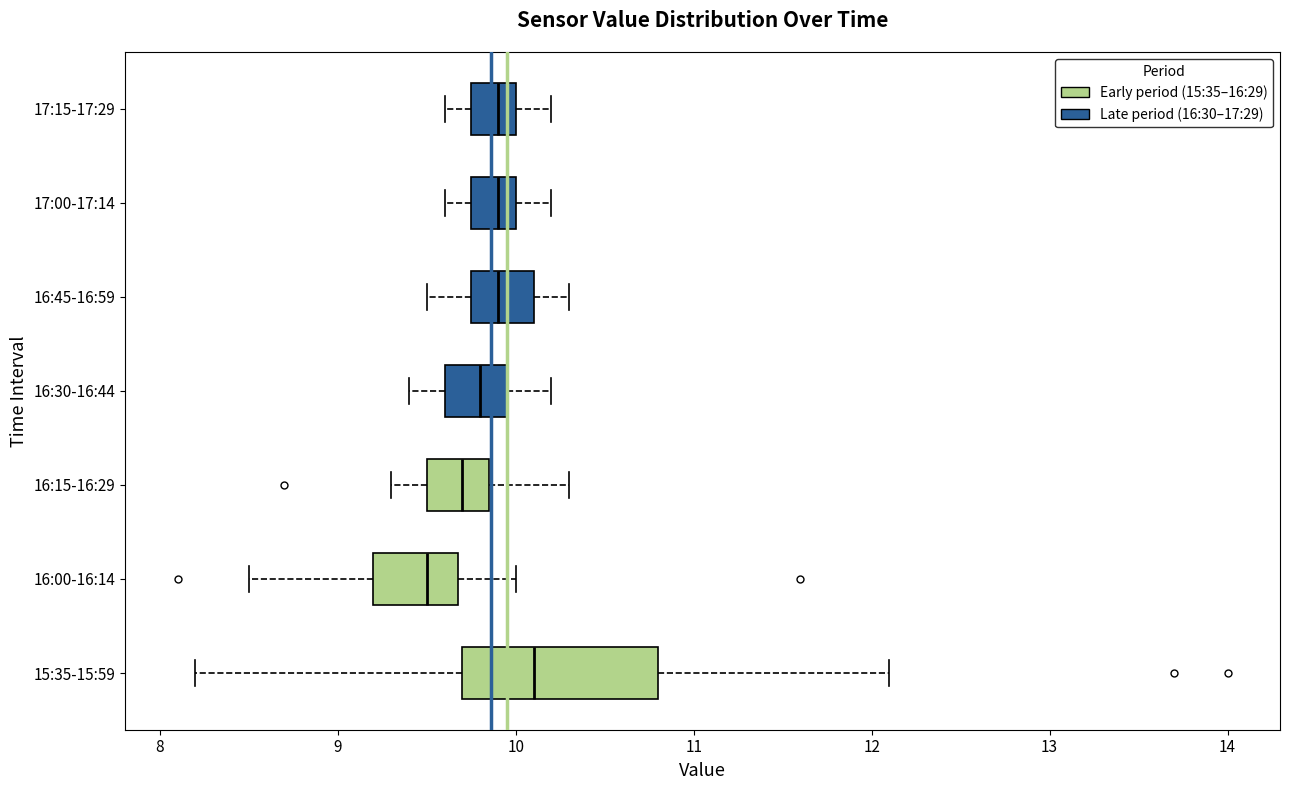

Reading bottom to top, transcribe this box plot: for each box, give where its median line is, the range the box spans, and where its two whiskers end, as read against the x-axis. The values are not printed on the chart, so give them approximately, as read against the axis.

15:35-15:59: median 10.1, box 9.7 to 10.8, whiskers 8.2 to 12.1
16:00-16:14: median 9.5, box 9.2 to 9.7, whiskers 8.5 to 10.0
16:15-16:29: median 9.7, box 9.5 to 9.9, whiskers 9.3 to 10.3
16:30-16:44: median 9.8, box 9.6 to 10.0, whiskers 9.4 to 10.2
16:45-16:59: median 9.9, box 9.8 to 10.1, whiskers 9.5 to 10.3
17:00-17:14: median 9.9, box 9.8 to 10.0, whiskers 9.6 to 10.2
17:15-17:29: median 9.9, box 9.8 to 10.0, whiskers 9.6 to 10.2